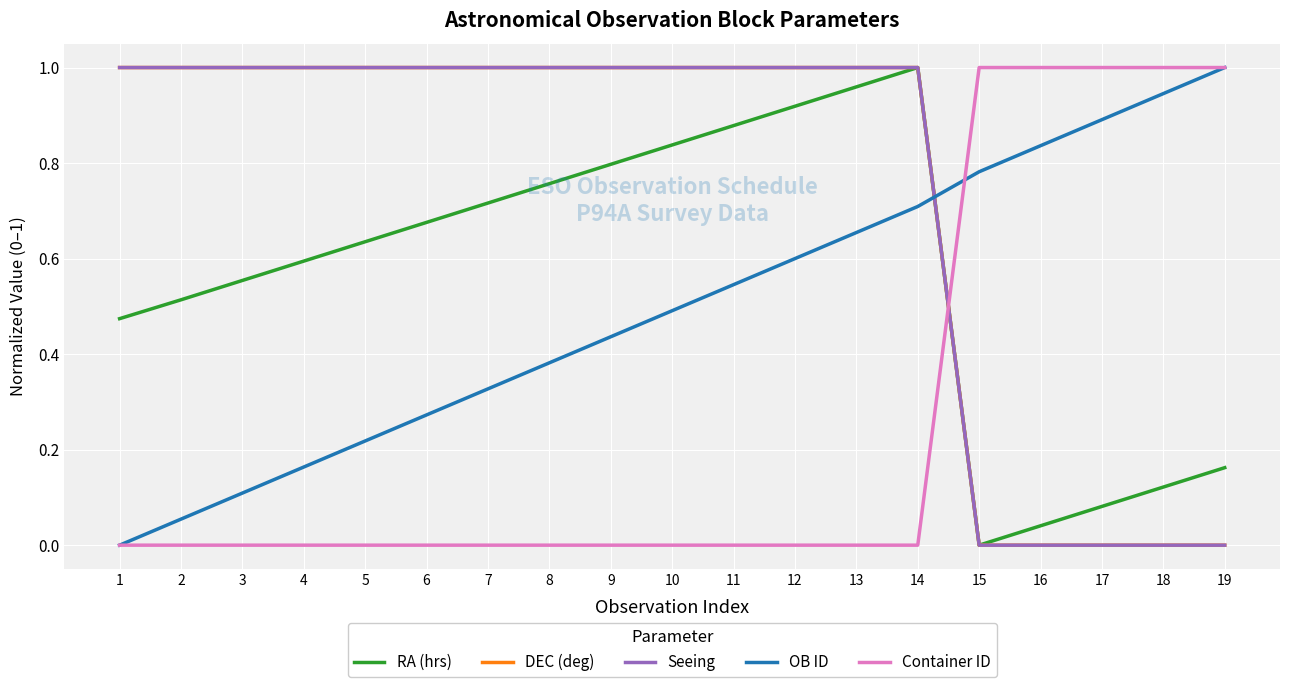

Is the value of Container ID at 17 greater than the value of DEC (deg) at 18?

Yes